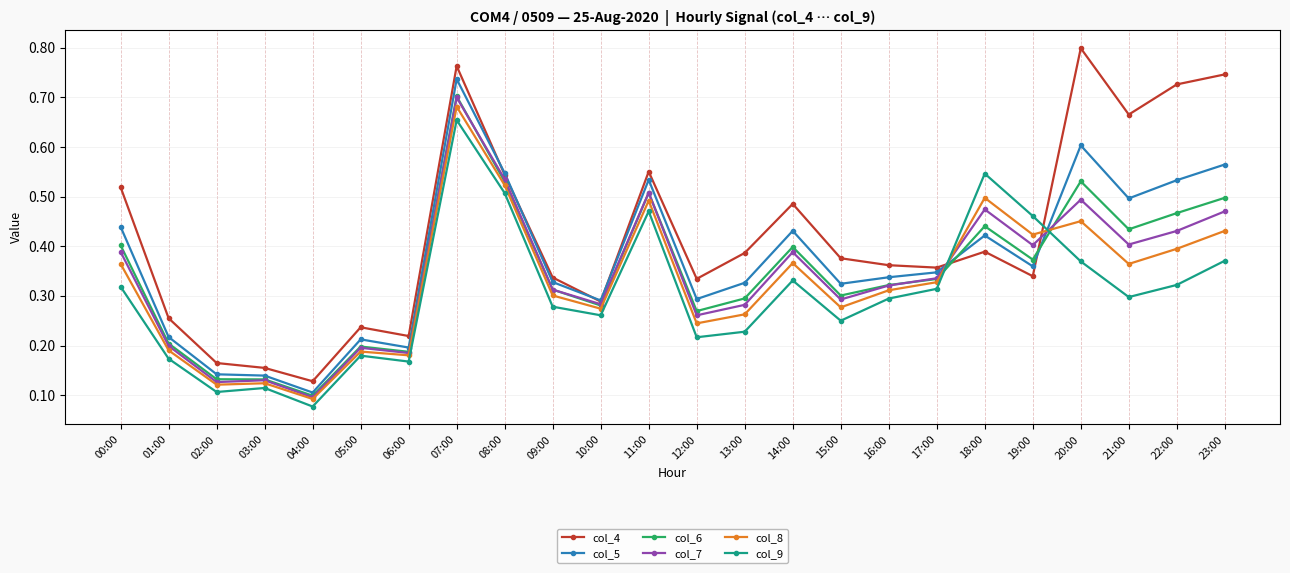

Does the chart have visible grid lines?

Yes